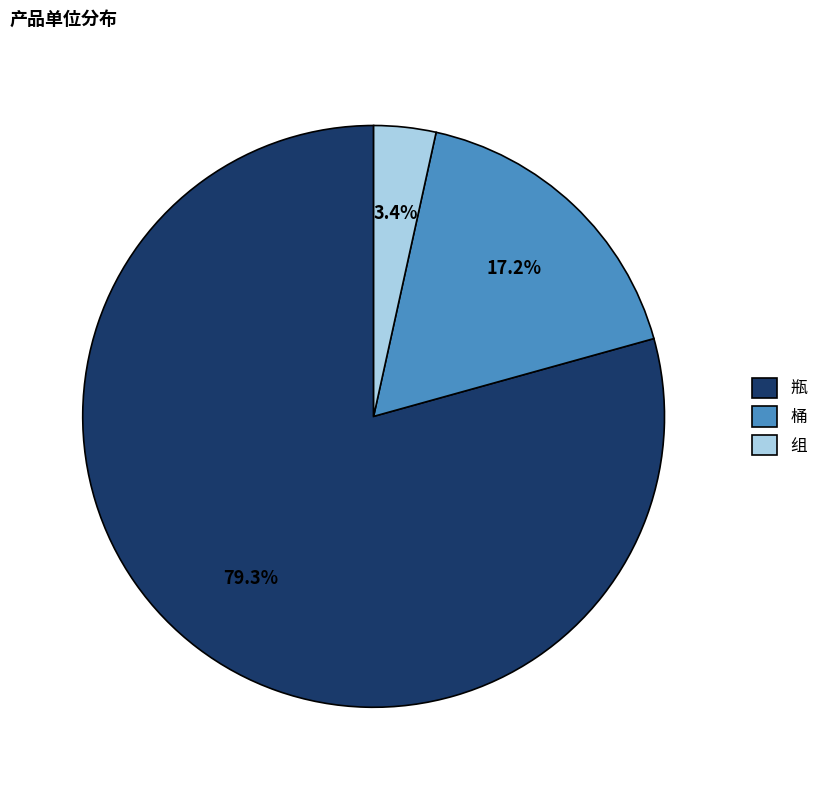

Between 组 and 瓶, which is larger?

瓶